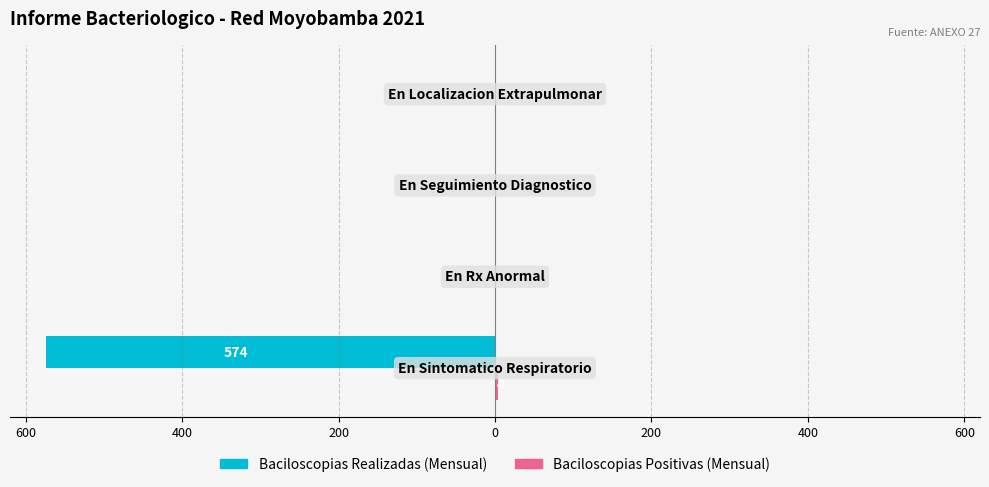

How many bars are there in total?

8